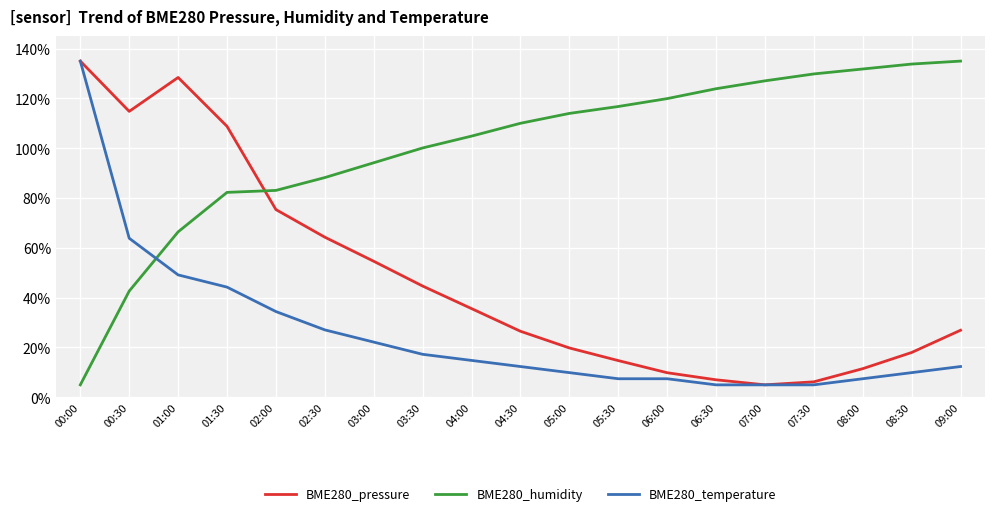

How many interior local valleys does the BME280_pressure series have?

2